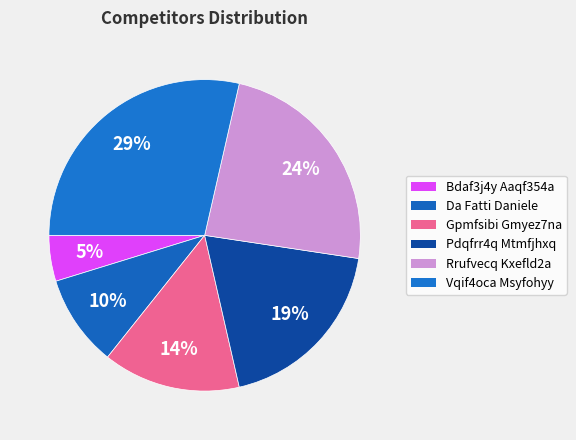

How many slices are in this pie chart?

6